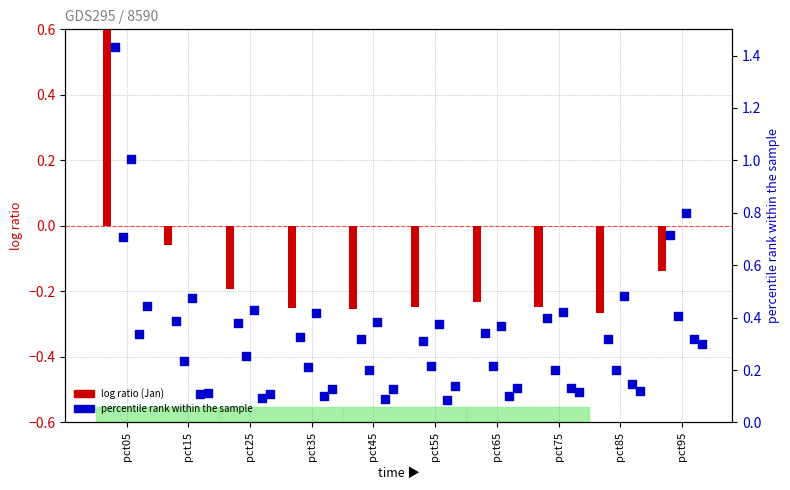

What is the total value across all series at pct35?

0.9